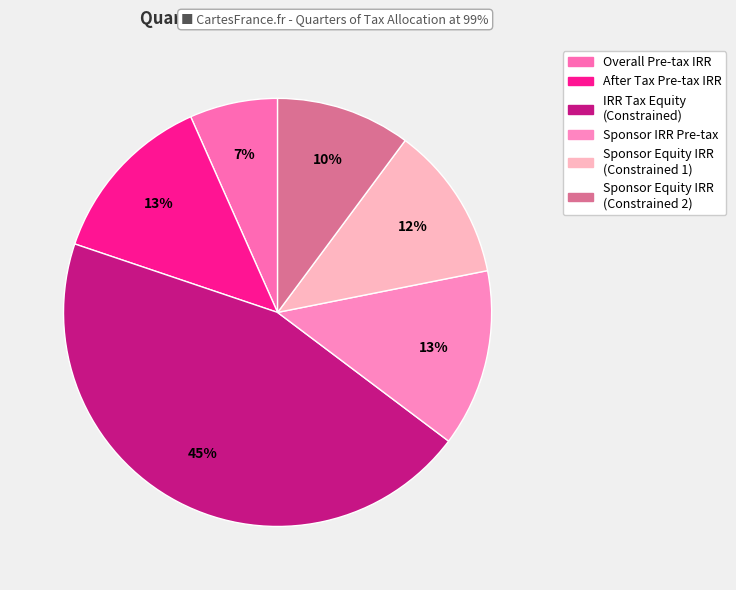

How many slices are in this pie chart?

6